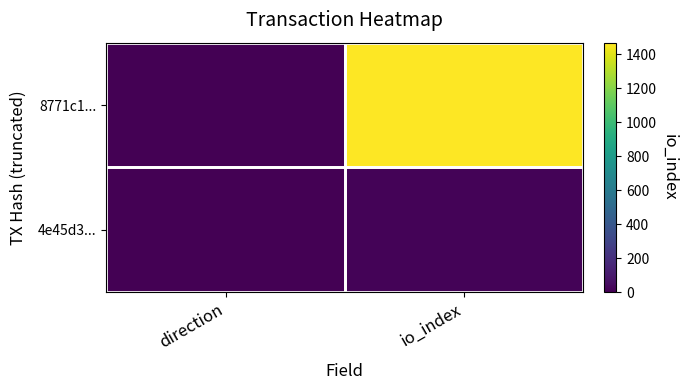

At which category is the sum across all series the highest?

io_index